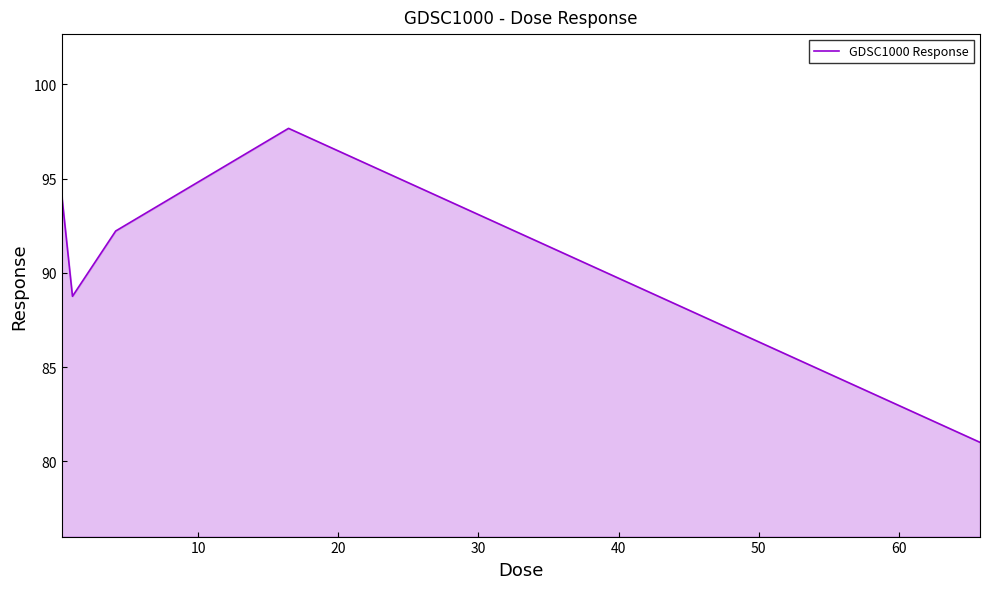

What is the minimum value shown in the chart?

81.0